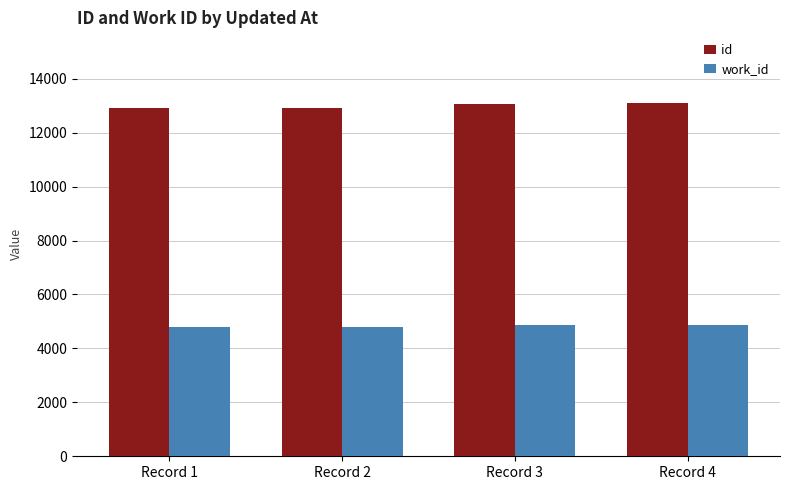

What is the total value across all series at Record 4?

17975